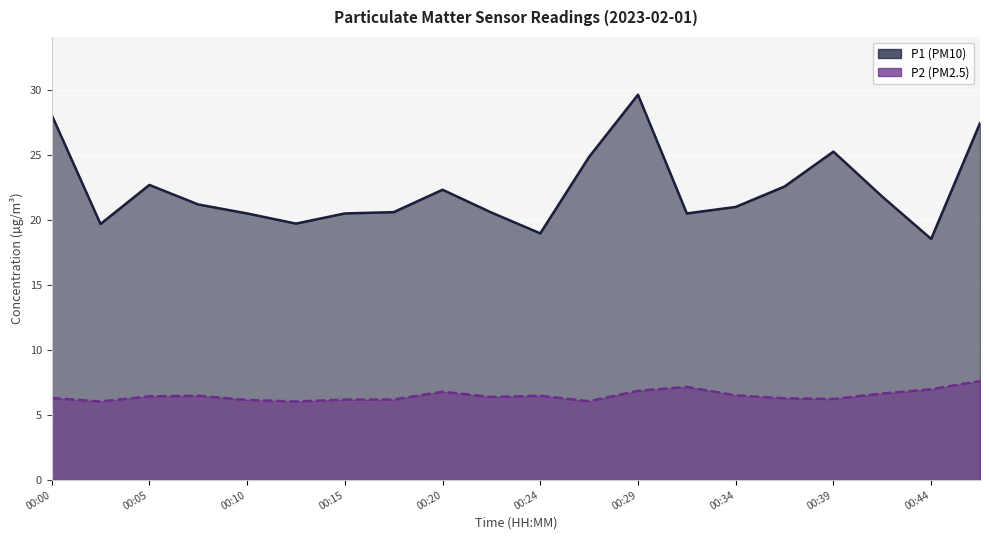

Which series changed the most between 00:15 and 00:39?

P1